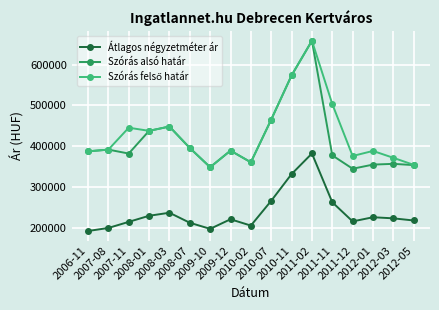

What is the difference between the highest and lowest values at 2010-02?

154998